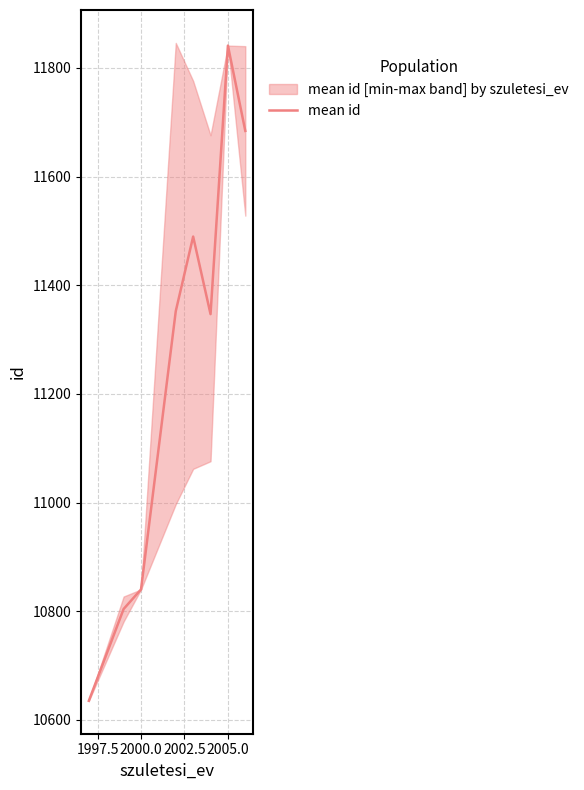

Reading left to right, list all the values displayed in this chart.

10635.0	10804.0	10840.0	11352.2	11489.5	11346.8	11841.0	11684.0